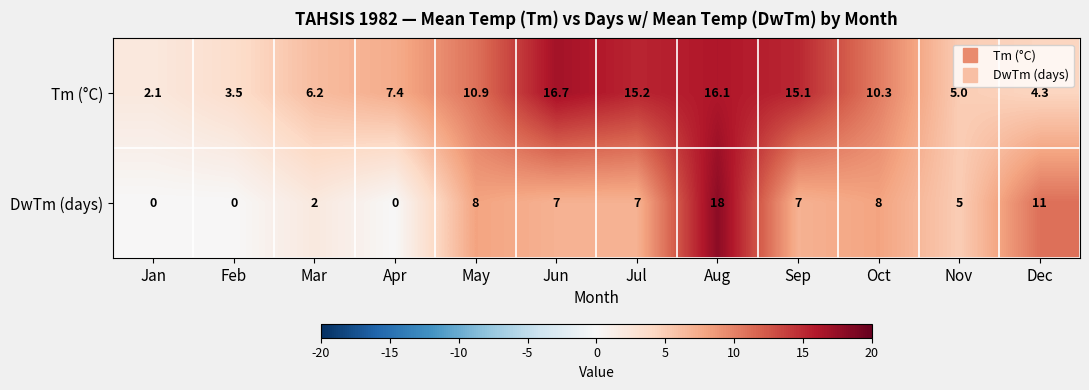

How many categories are shown in the chart?

12